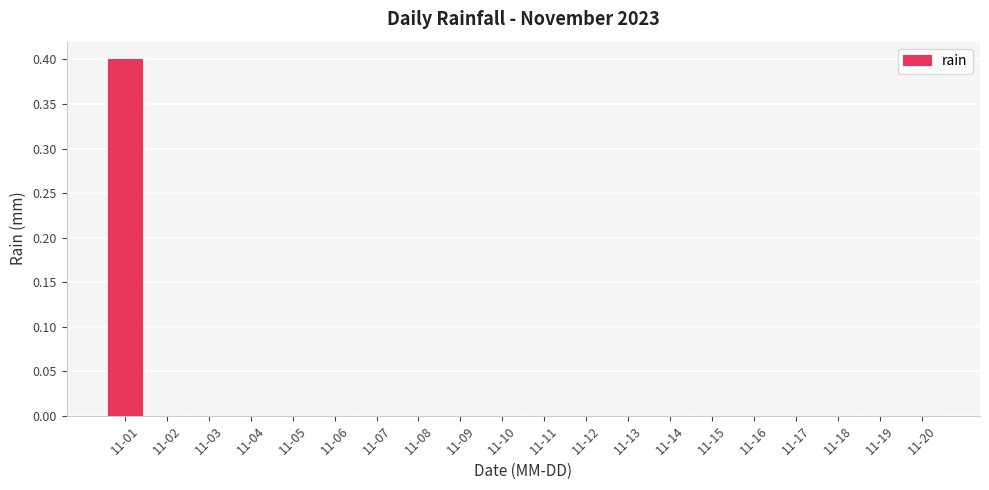

What is the sum of all values?

0.4